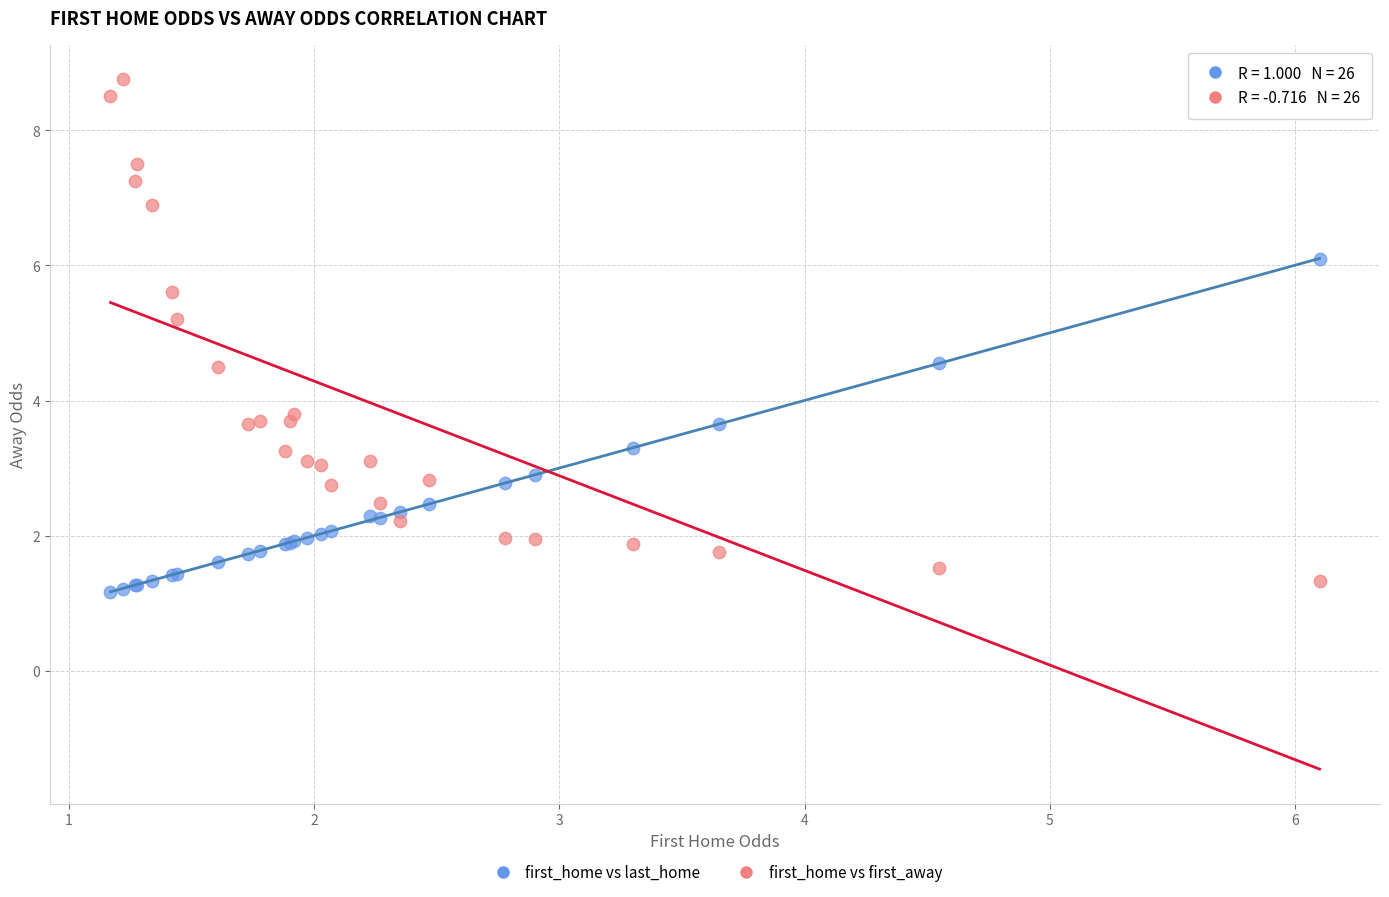

Which series has the widest spread of Y values?

first_home vs first_away